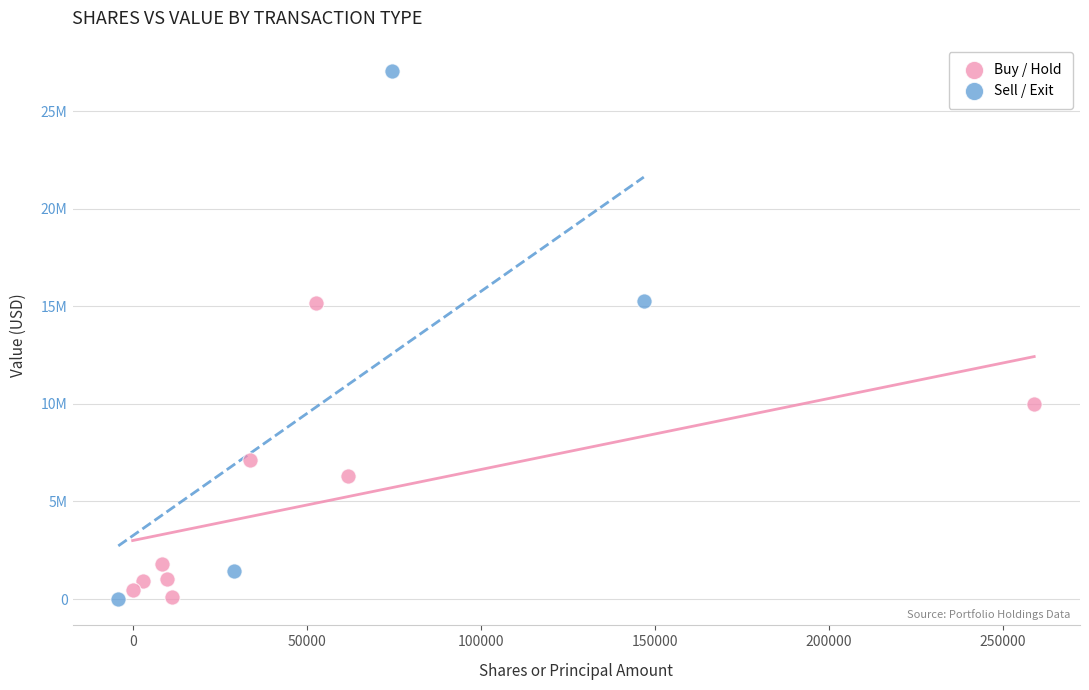

What are all the series names shown in the legend?

Buy / Hold, Sell / Exit